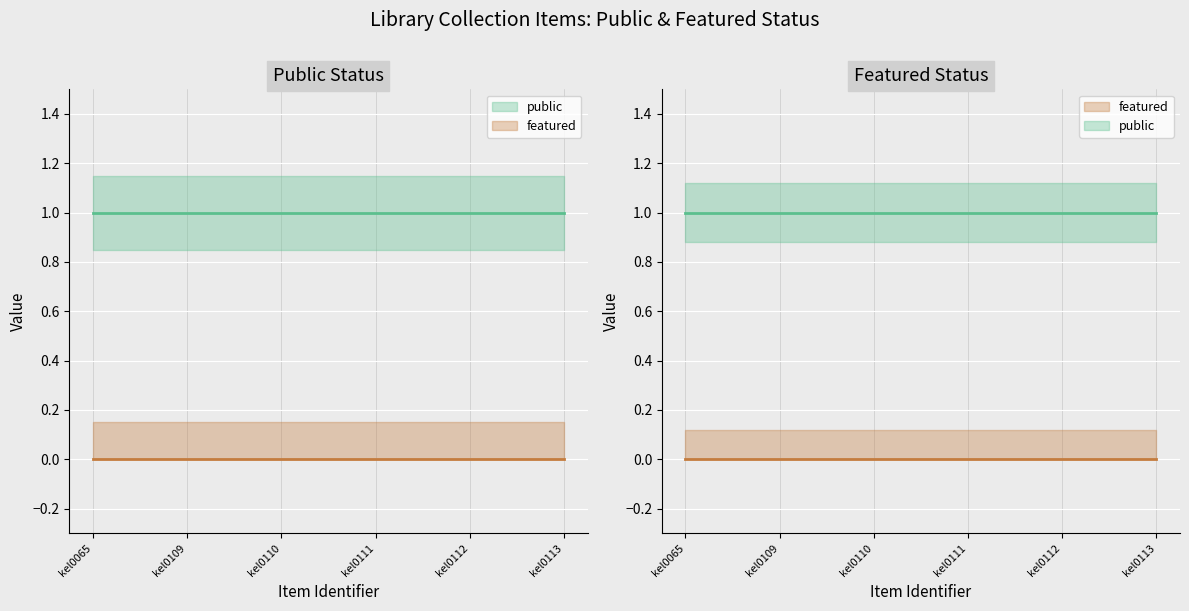

What is the maximum value for public?

1